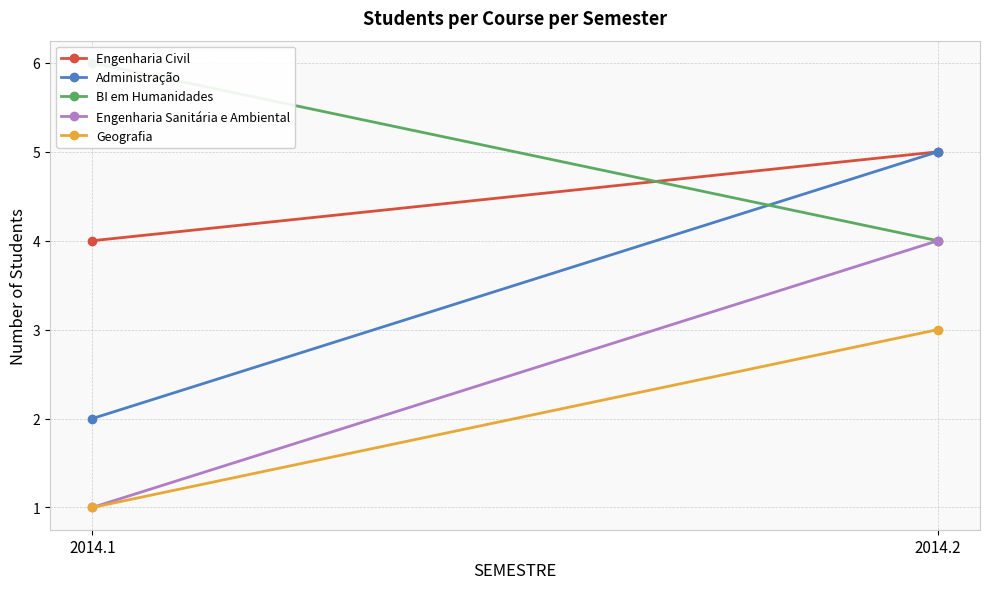

Reading left to right, extract all data points from this chart.

Engenharia Civil: 2014.1=4	2014.2=5
Administração: 2014.1=2	2014.2=5
BI em Humanidades: 2014.1=6	2014.2=4
Engenharia Sanitária e Ambiental: 2014.1=1	2014.2=4
Geografia: 2014.1=1	2014.2=3